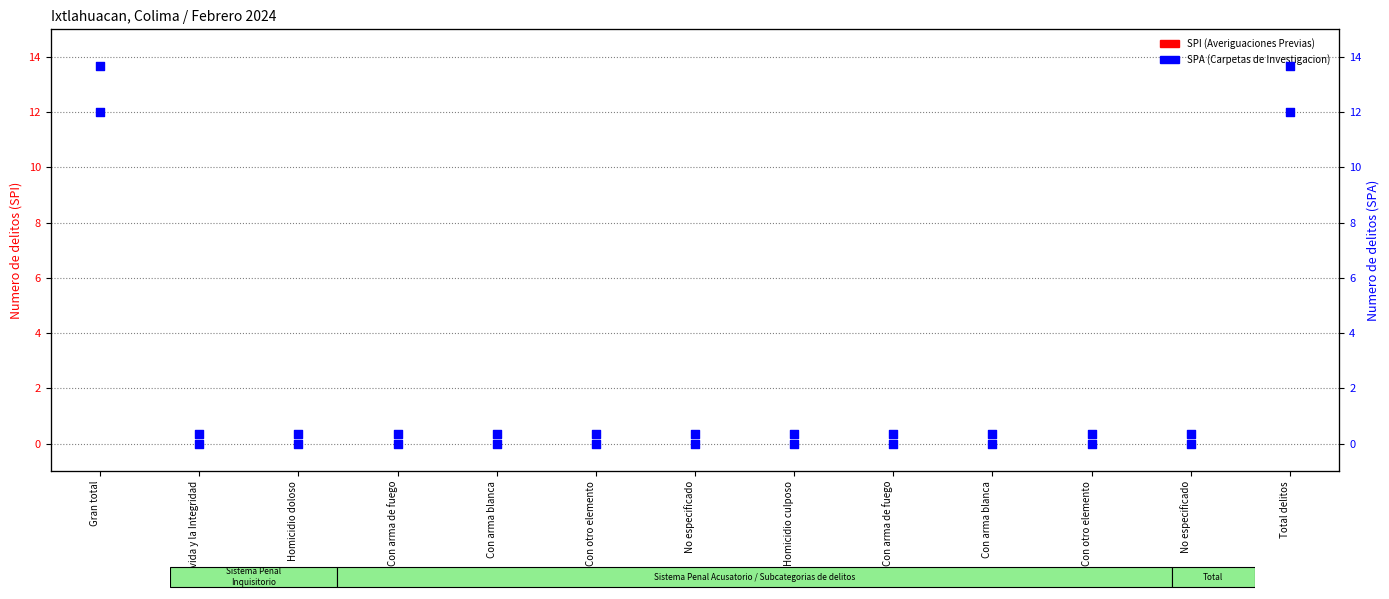

Is the value of SPA (Carpetas de Investigacion) at Con arma blanca greater than the value of SPI (Averiguaciones Previas) at No especificado?

No